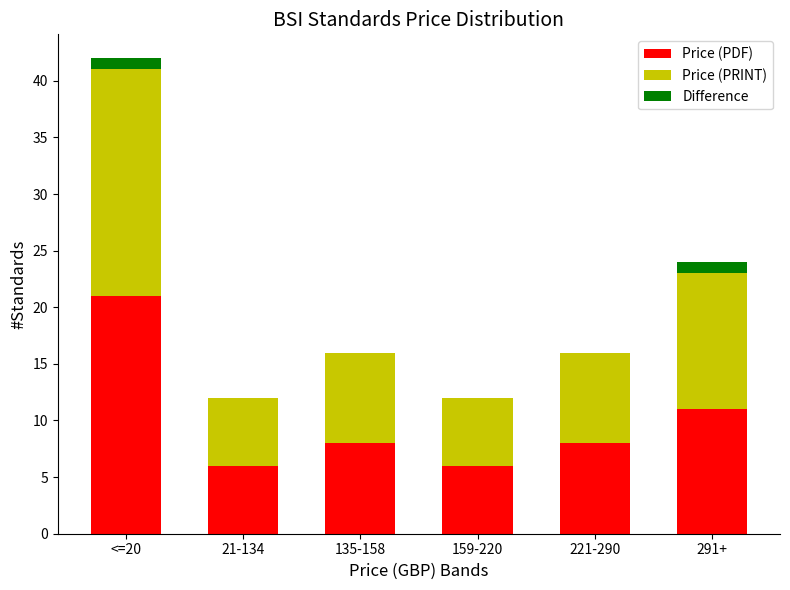

What is the sum of all Price (PDF) values?

60